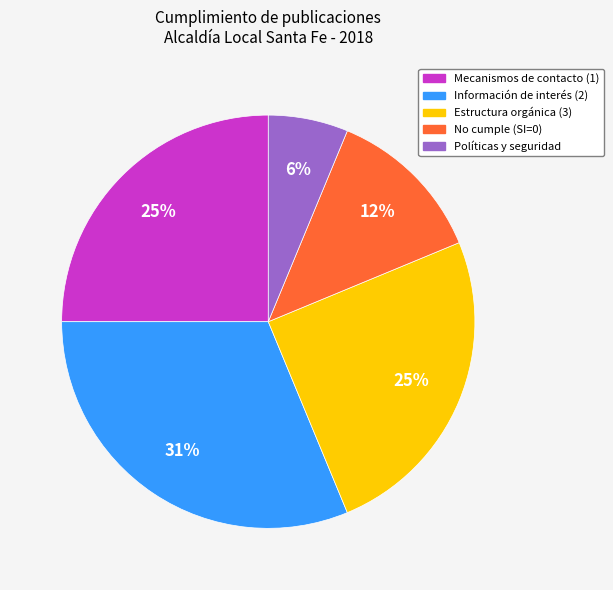

Does any single category account for the majority?

No